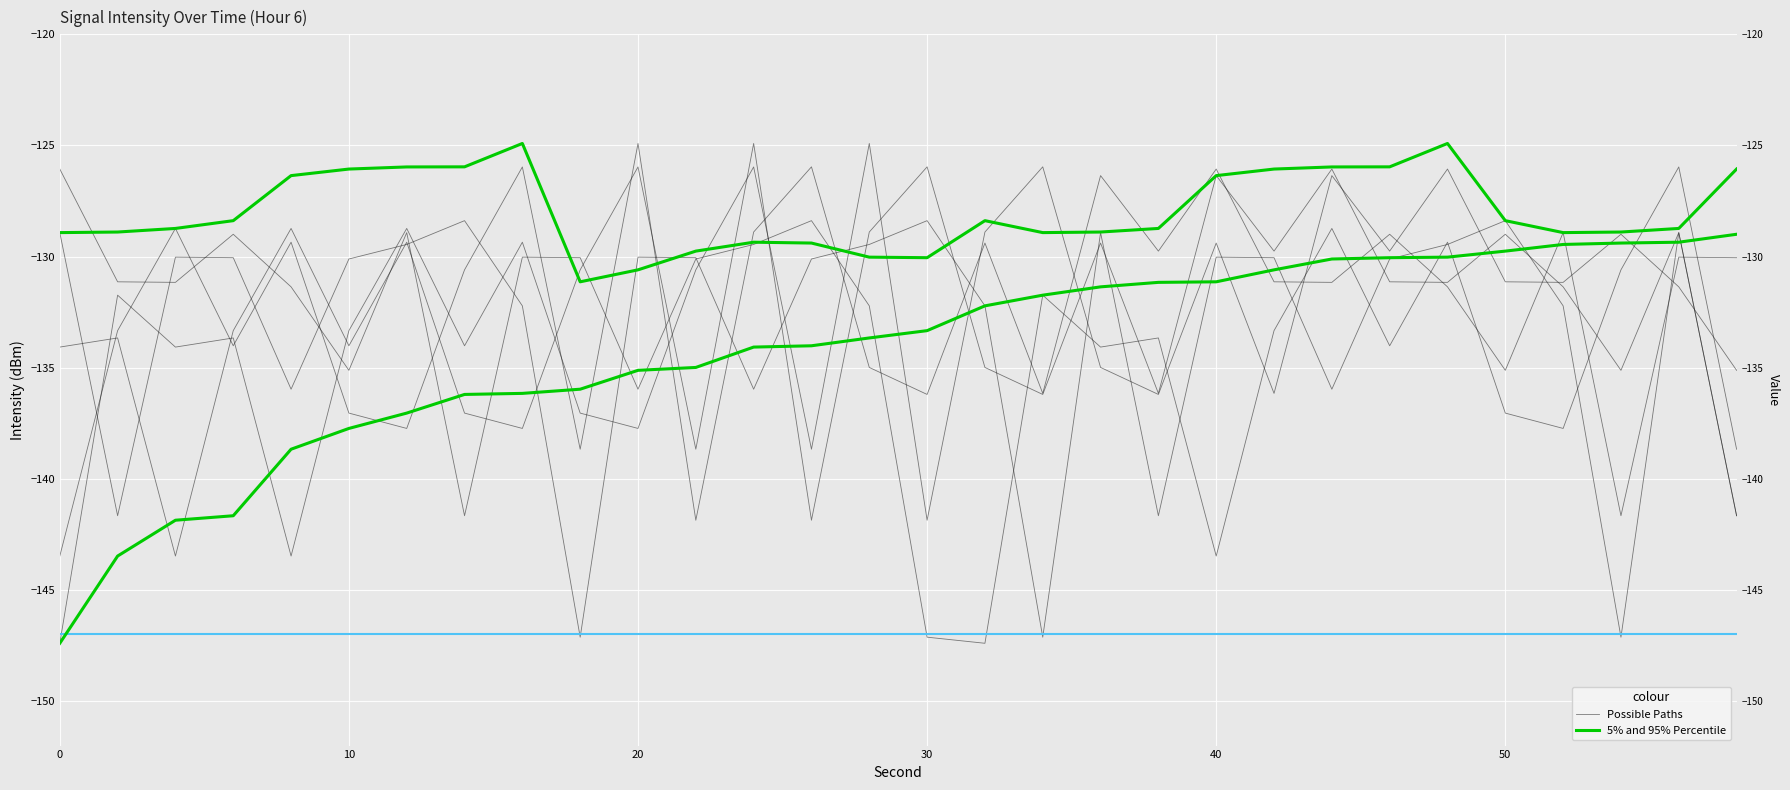

Which series has the largest total across all categories?

Possible Paths